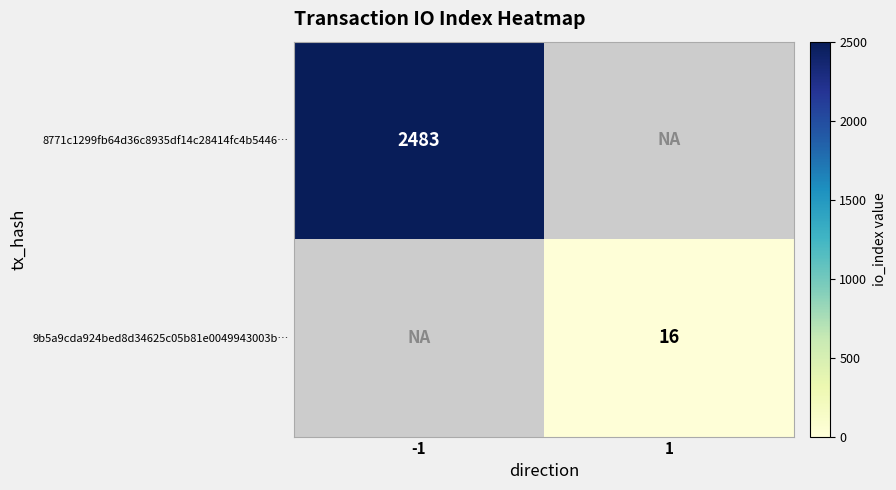

The 9b5a9cda924bed8d34625c05b81e0049943003b… series shows 16 at 1. True or false?

True